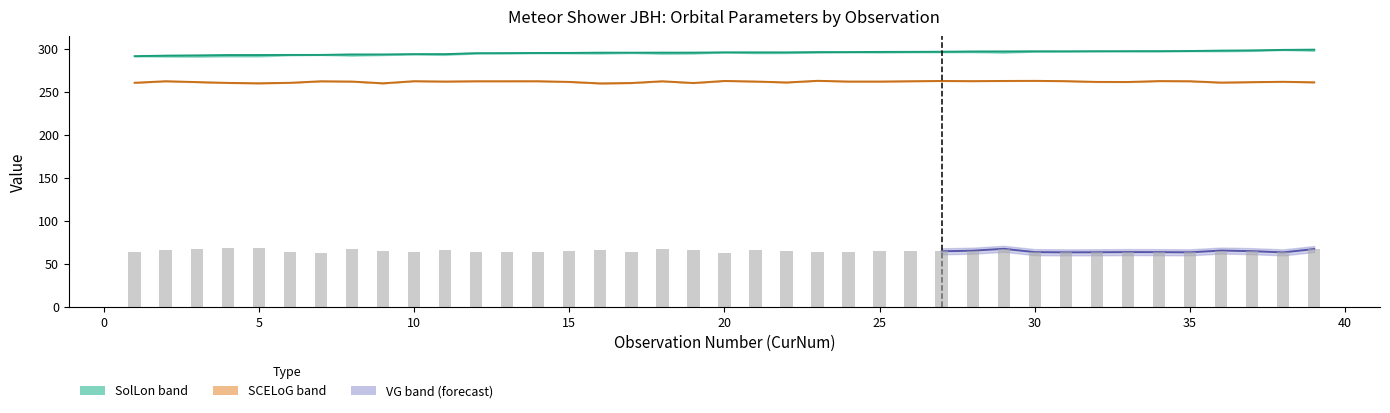

What is the spread (max minus min) of values at 21?

230.6